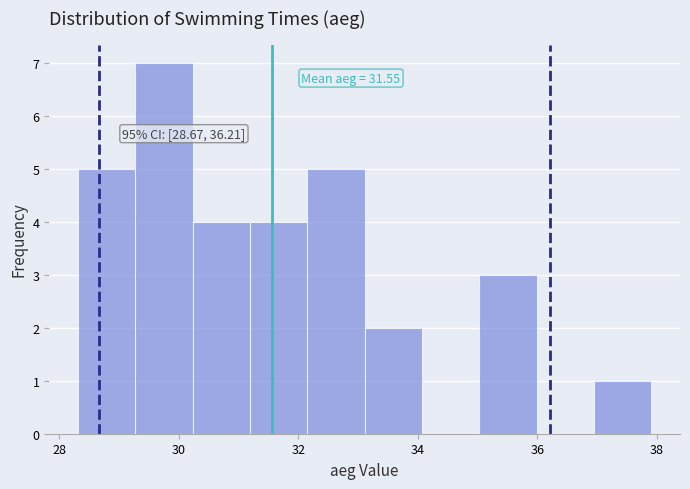

Which range on the x-axis has the tallest bar?

29.2 to 30.2